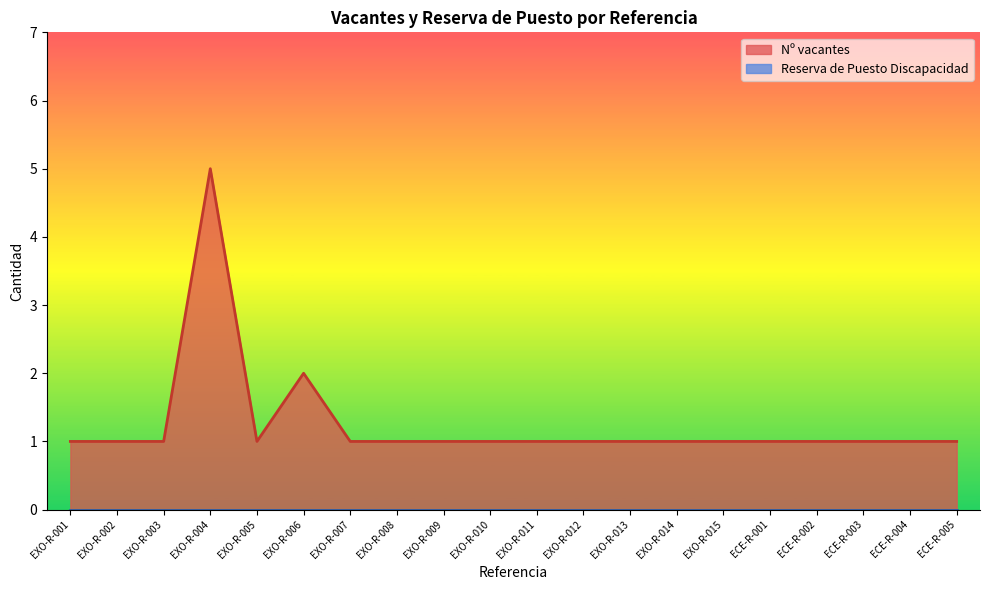

How many series are shown in this chart?

2